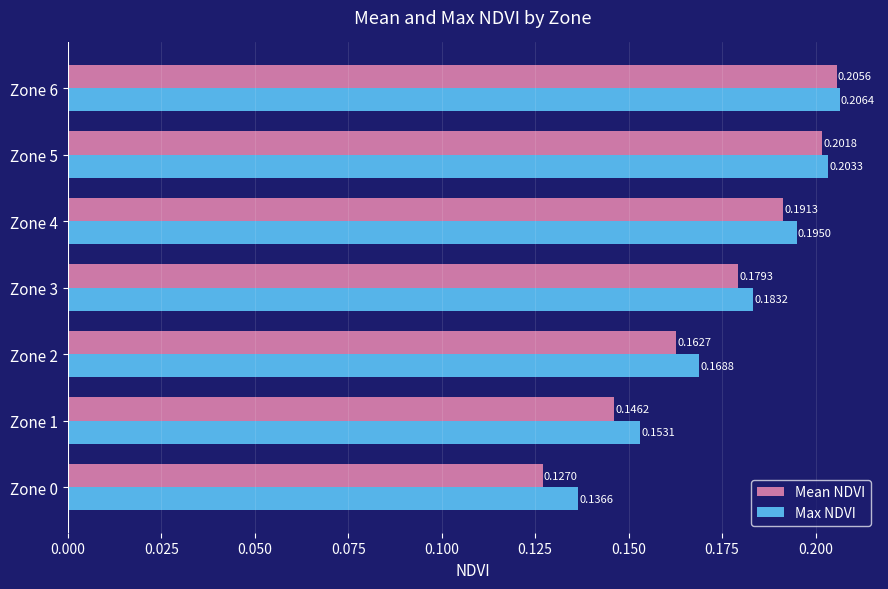

What is the total value across all series at Zone 6?

0.4